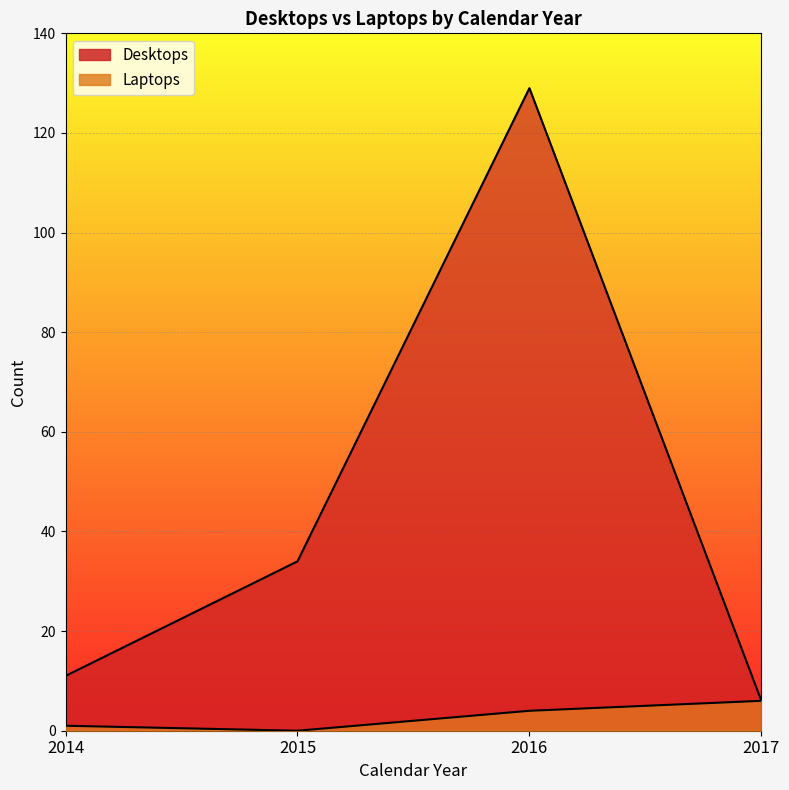

Count the Laptops values in the range 1 to 6.

3